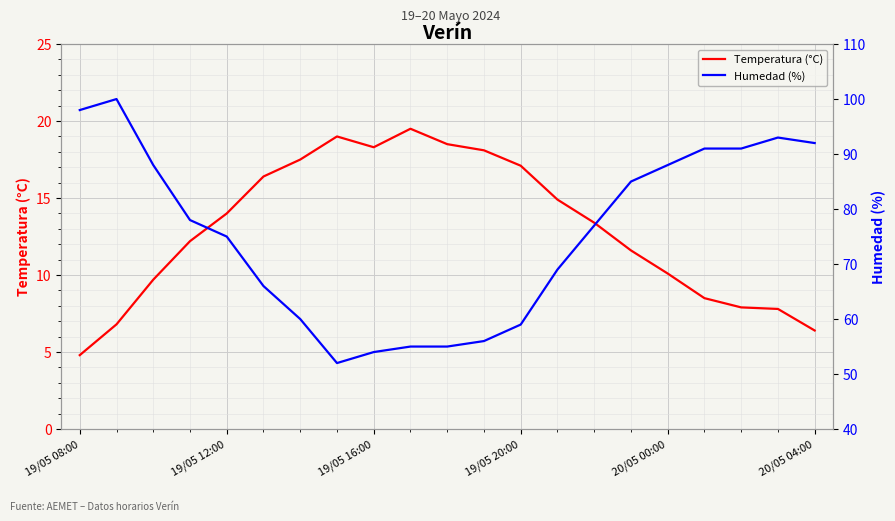

In Humedad (%), how many points are higher than both neighbors (excluding endpoints)?

2